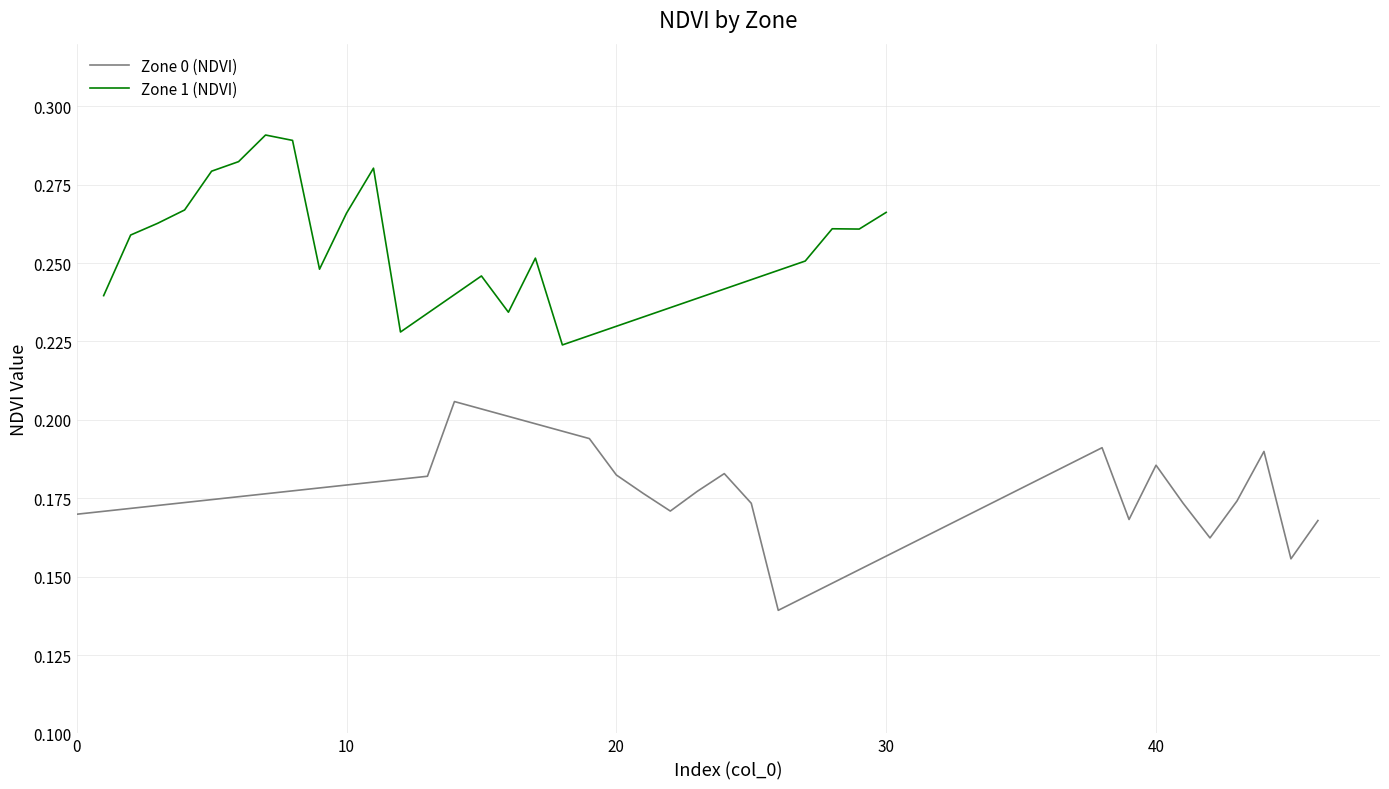

Is it true that Zone 0 (NDVI) equals 0.1 at 40?

False